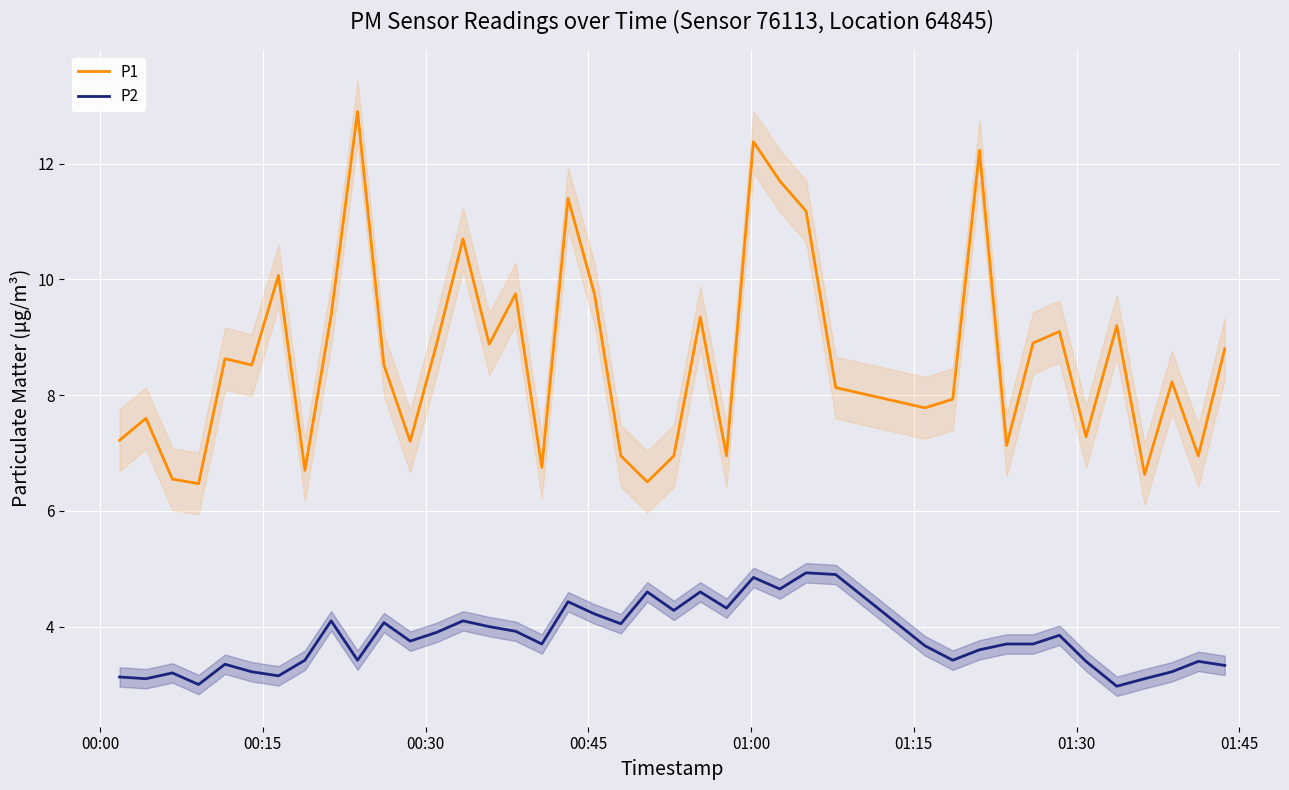

True or false: P2 and P1 cross at least once.

False